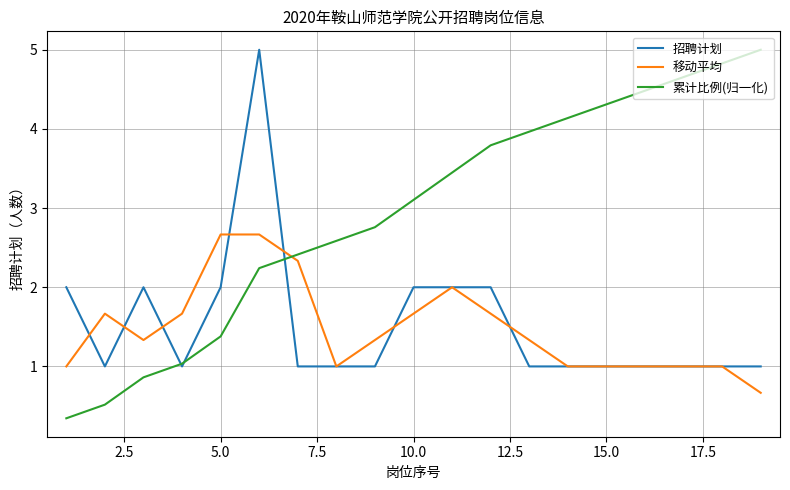

Which series has the largest total across all categories?

累计比例(归一化)